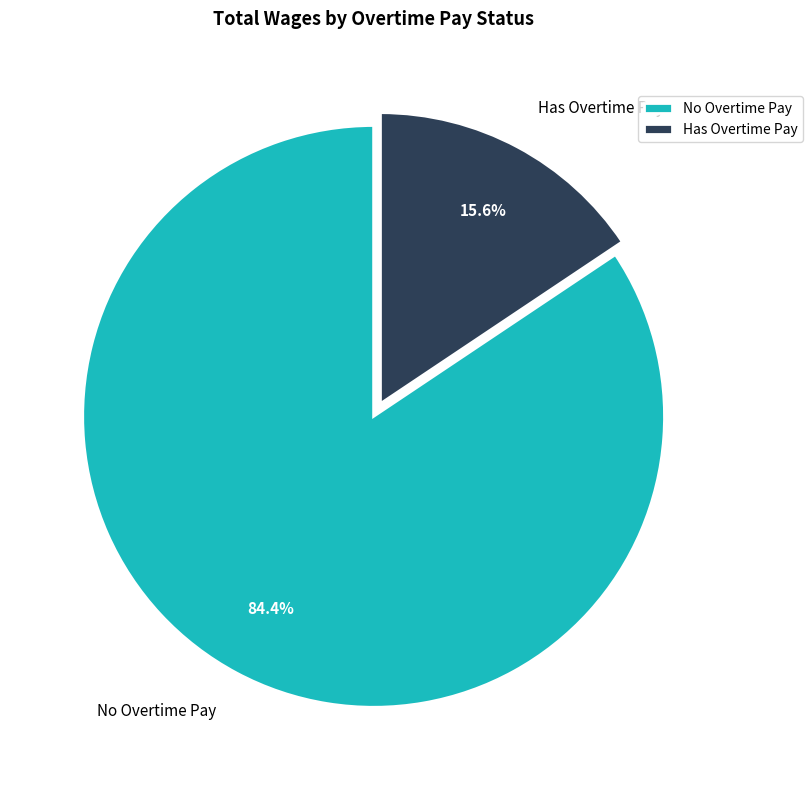

Which has a higher value, Has Overtime Pay or No Overtime Pay?

No Overtime Pay